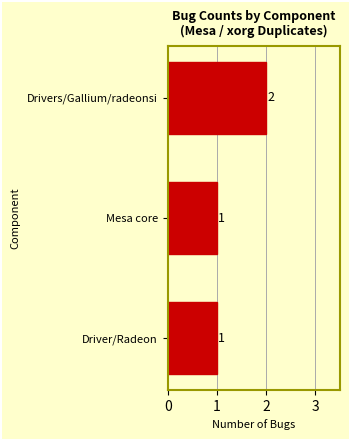

The chart shows a value of 2 at Drivers/Gallium/radeonsi. True or false?

True